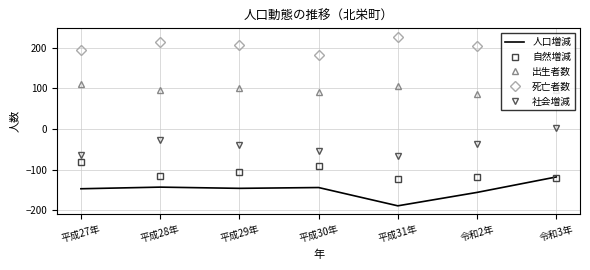

The value of 死亡者数 at 平成28年 is 45. True or false?

False